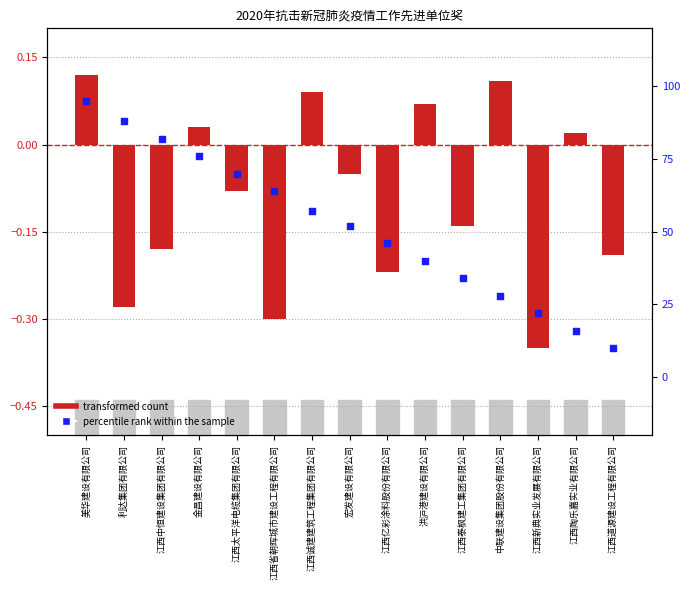

What are all the series names shown in the legend?

transformed count, percentile rank within the sample